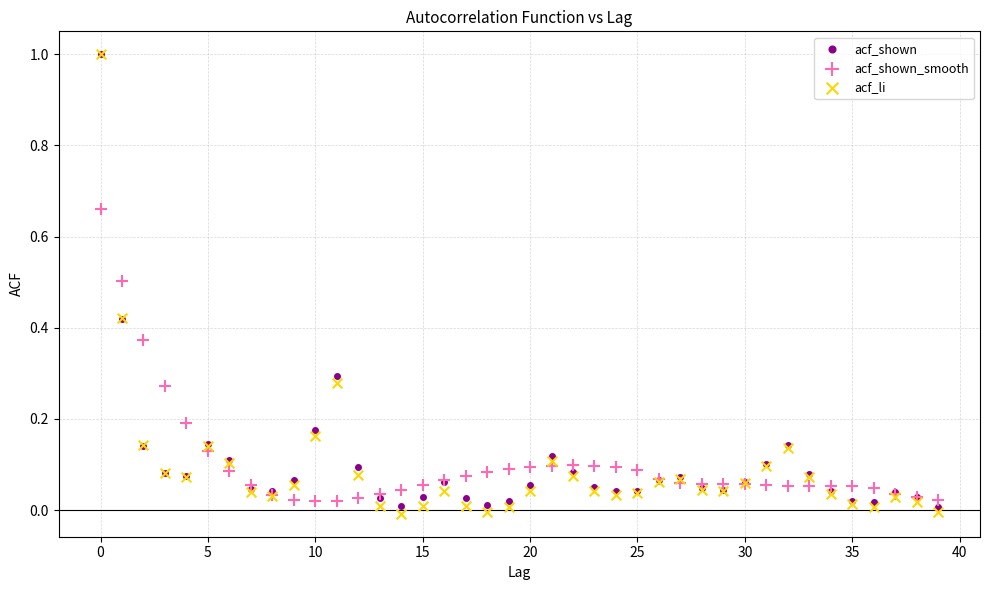

What are all the series names shown in the legend?

acf_shown, acf_shown_smooth, acf_li